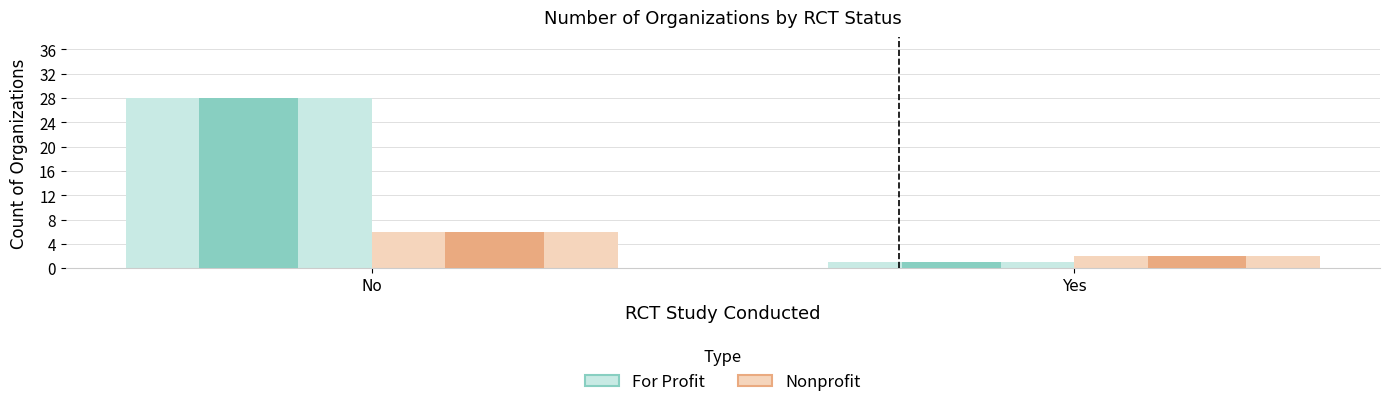

List the series in order of their peak value, highest first.

For Profit, Nonprofit